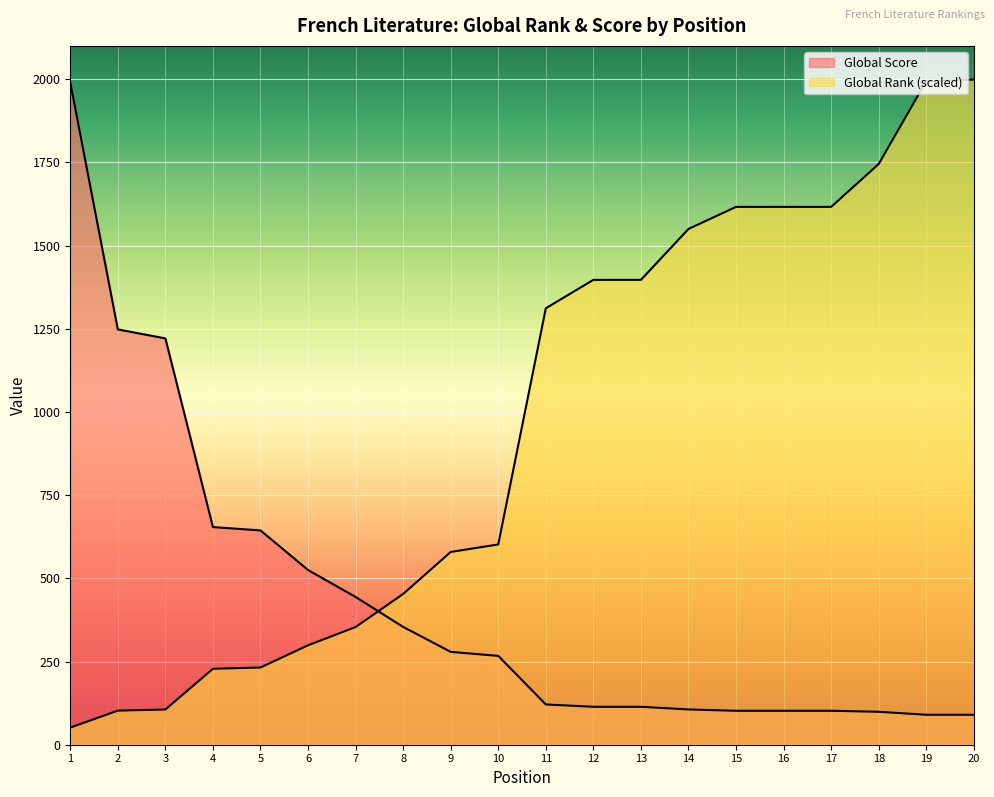

List the labels in order of Global Score value, largest first.

1, 2, 3, 4, 5, 6, 7, 8, 9, 10, 11, 12, 13, 14, 15, 16, 17, 18, 19, 20